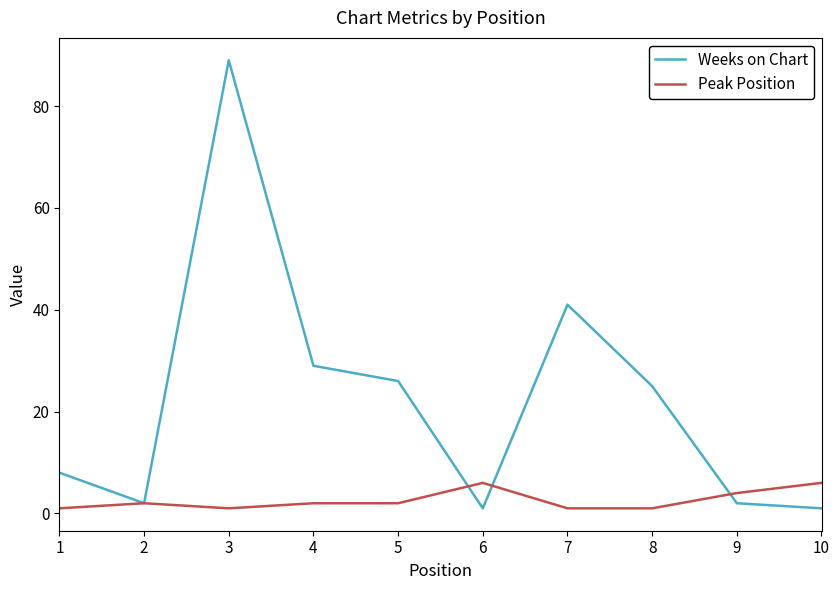

Which label corresponds to the largest value in the chart?

3